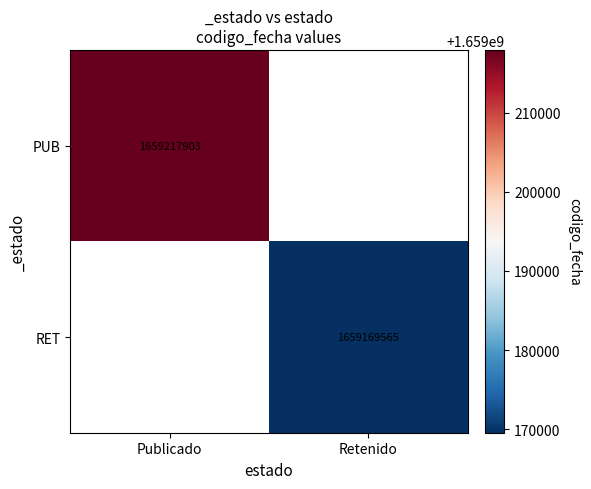

True or false: RET has a value of 1659169565.0 at Retenido.

True